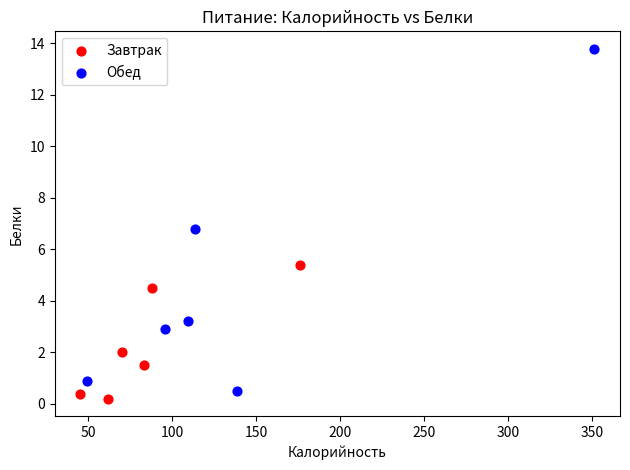

Which series contains the lowest Y value?

Завтрак